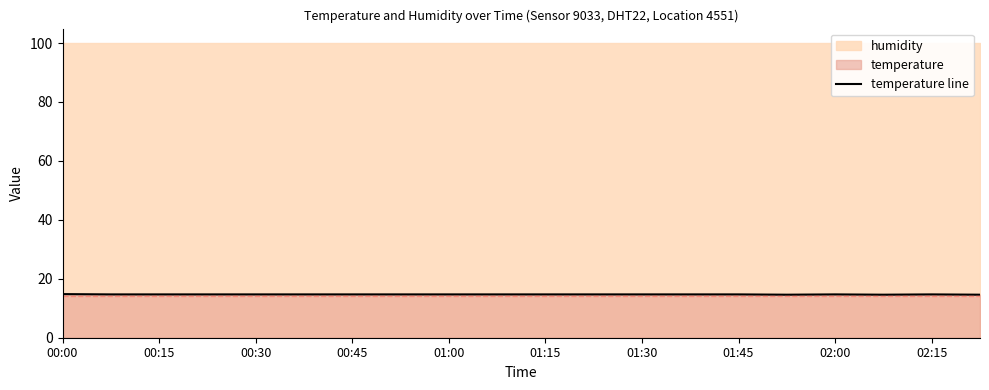

The temperature line series shows 9.6 at 02:00. True or false?

False